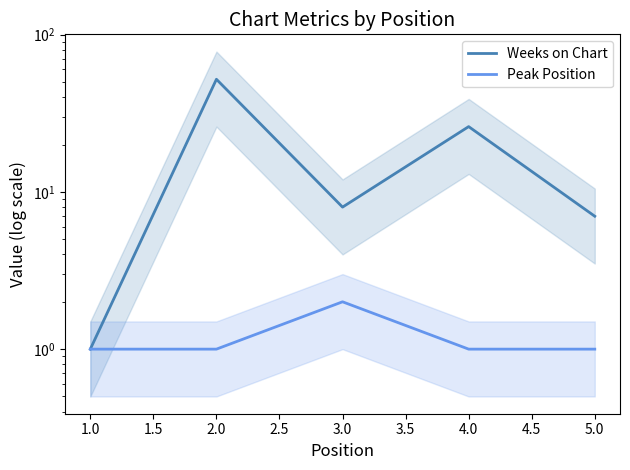

At 2.0, list the series in order from smallest to largest.

Peak Position, Weeks on Chart